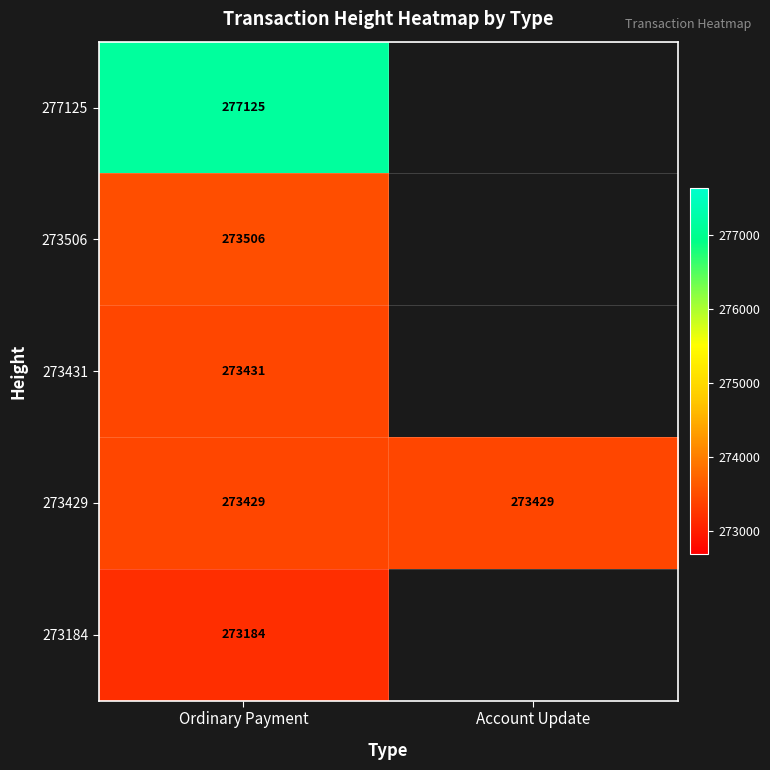

At how many categories does at least one series exceed 275836?

1